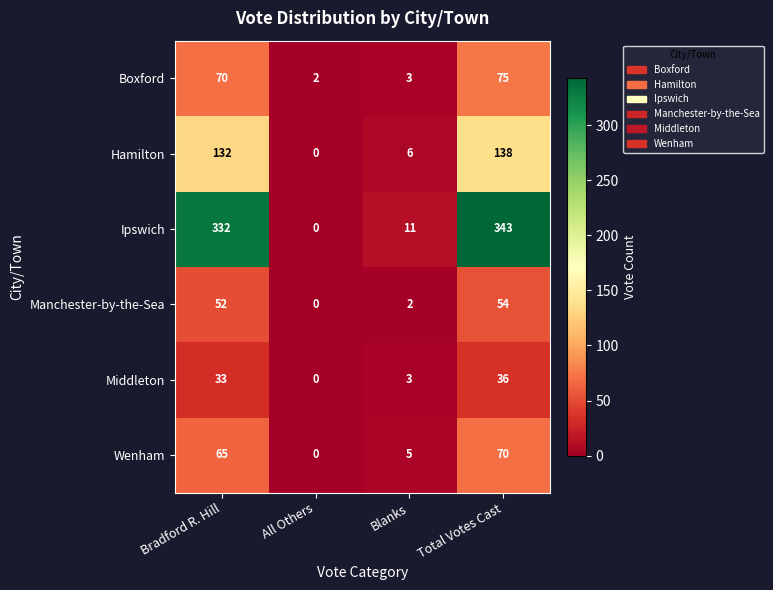

What is the difference between the maximum and minimum values in the Ipswich series?

343